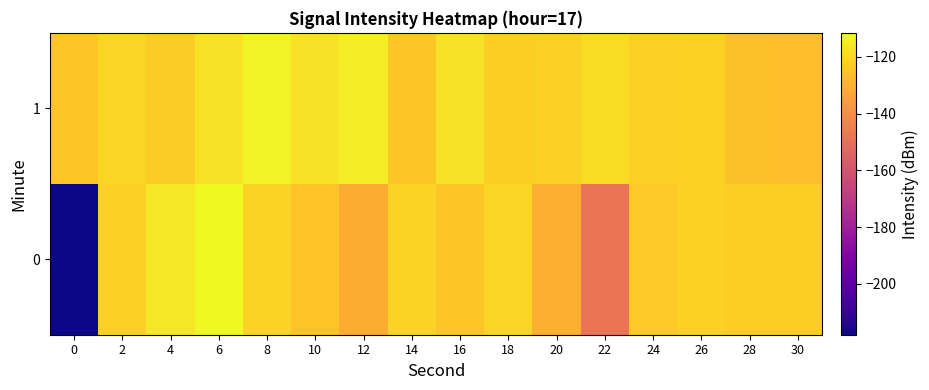

Reading right to left, transcribe all the data shown in this chart.

0: 30=-122.2	28=-122.3	26=-121.3	24=-123.5	22=-148.4	20=-130.6	18=-120.1	16=-124.1	14=-121.0	12=-130.8	10=-124.9	8=-121.0	6=-111.6	4=-115.7	2=-121.6	0=-217.9
1: 30=-126.2	28=-125.9	26=-121.5	24=-121.9	22=-118.7	20=-121.7	18=-122.0	16=-117.0	14=-123.9	12=-114.1	10=-117.2	8=-112.9	6=-117.1	4=-122.8	2=-120.2	0=-124.2